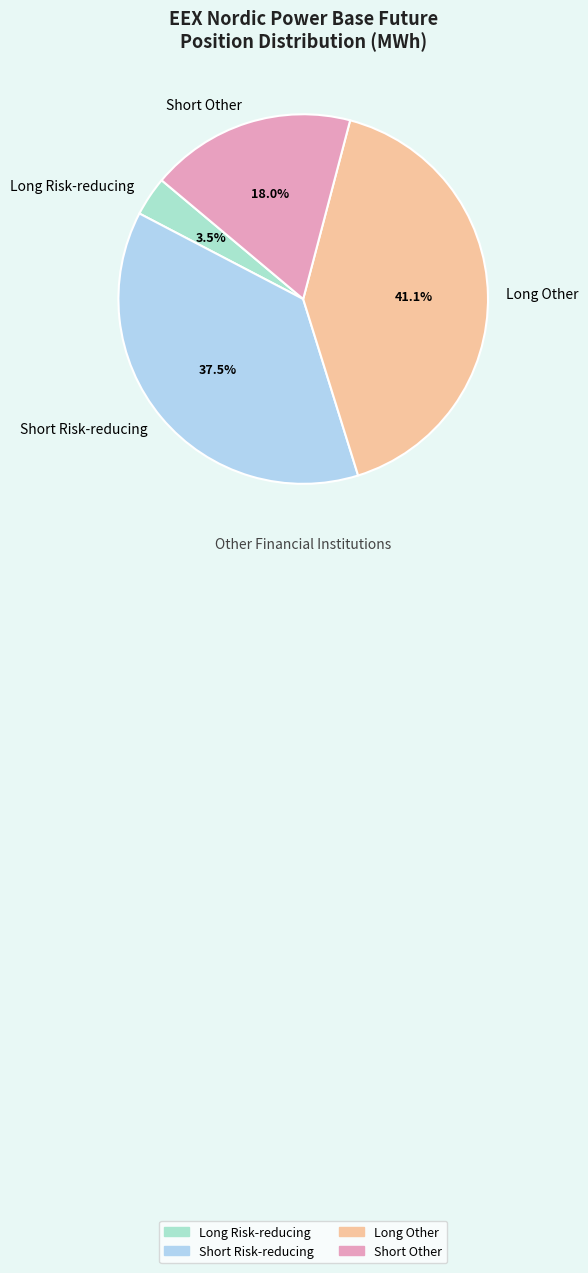

How many slices are in this pie chart?

4